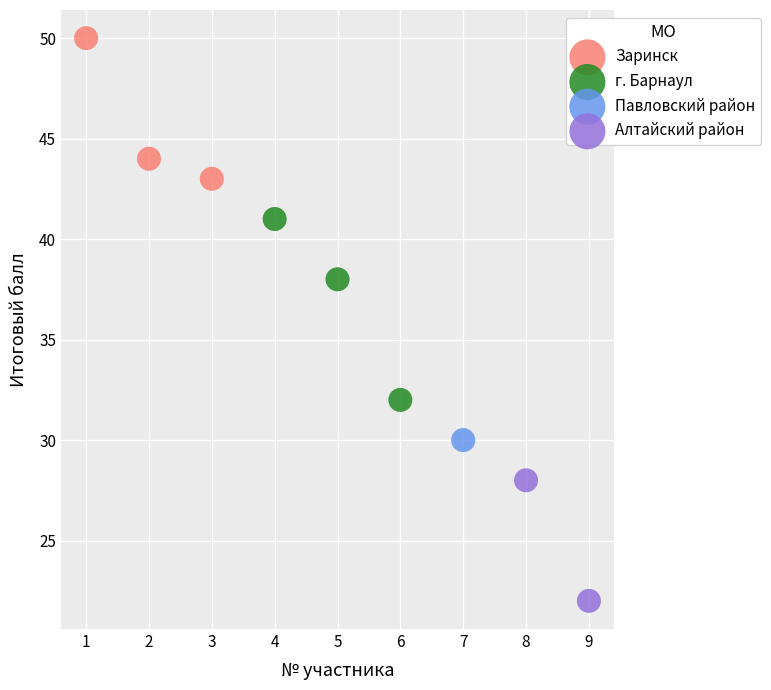

What are all the series names shown in the legend?

Заринск, г. Барнаул, Павловский район, Алтайский район